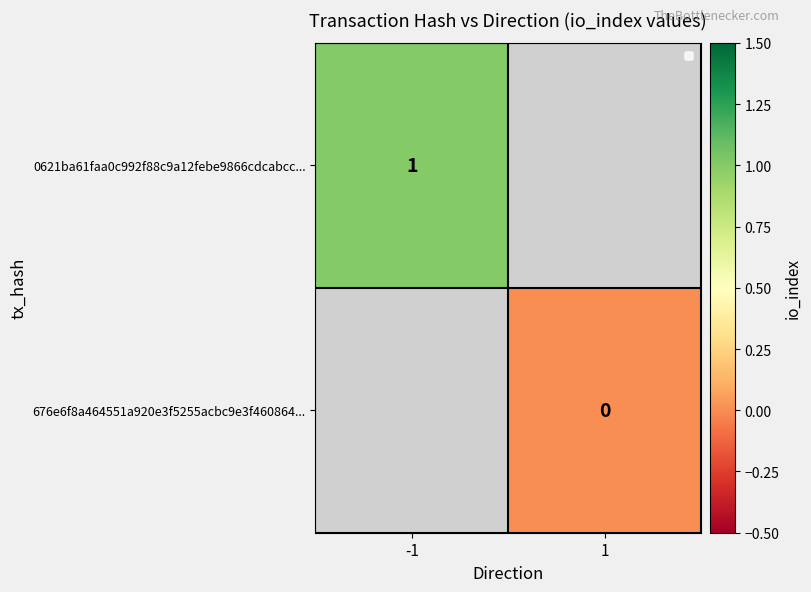

List the labels in order of 0621ba61faa0c992f88c9a12febe9866cdcabcc... value, smallest first.

-1, 1